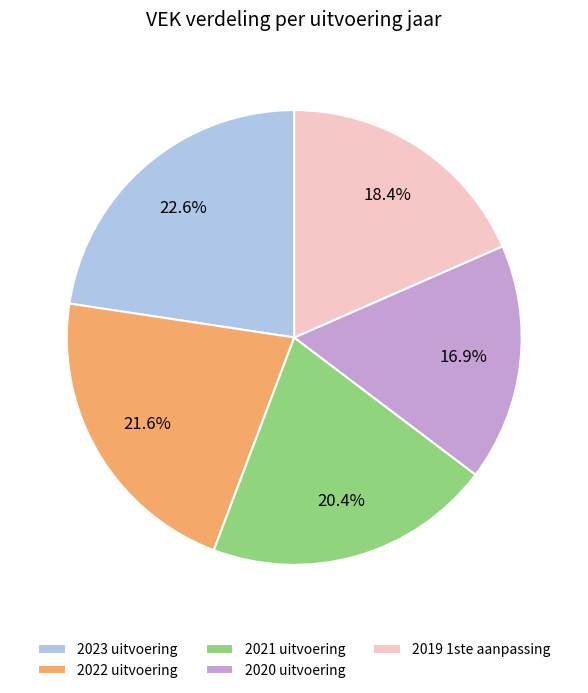

Between 2020 uitvoering and 2022 uitvoering, which is larger?

2022 uitvoering